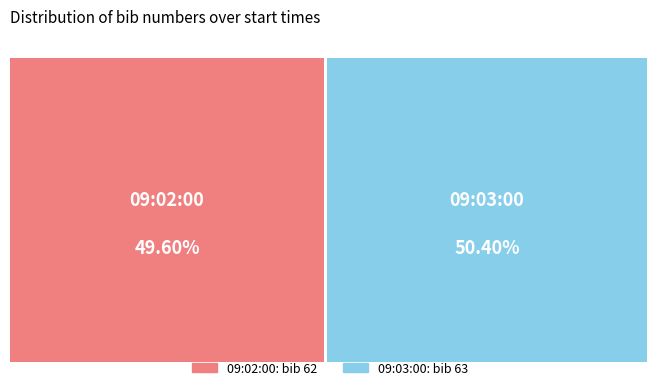

Rank the categories by value from highest to lowest.

09:03:00, 09:02:00